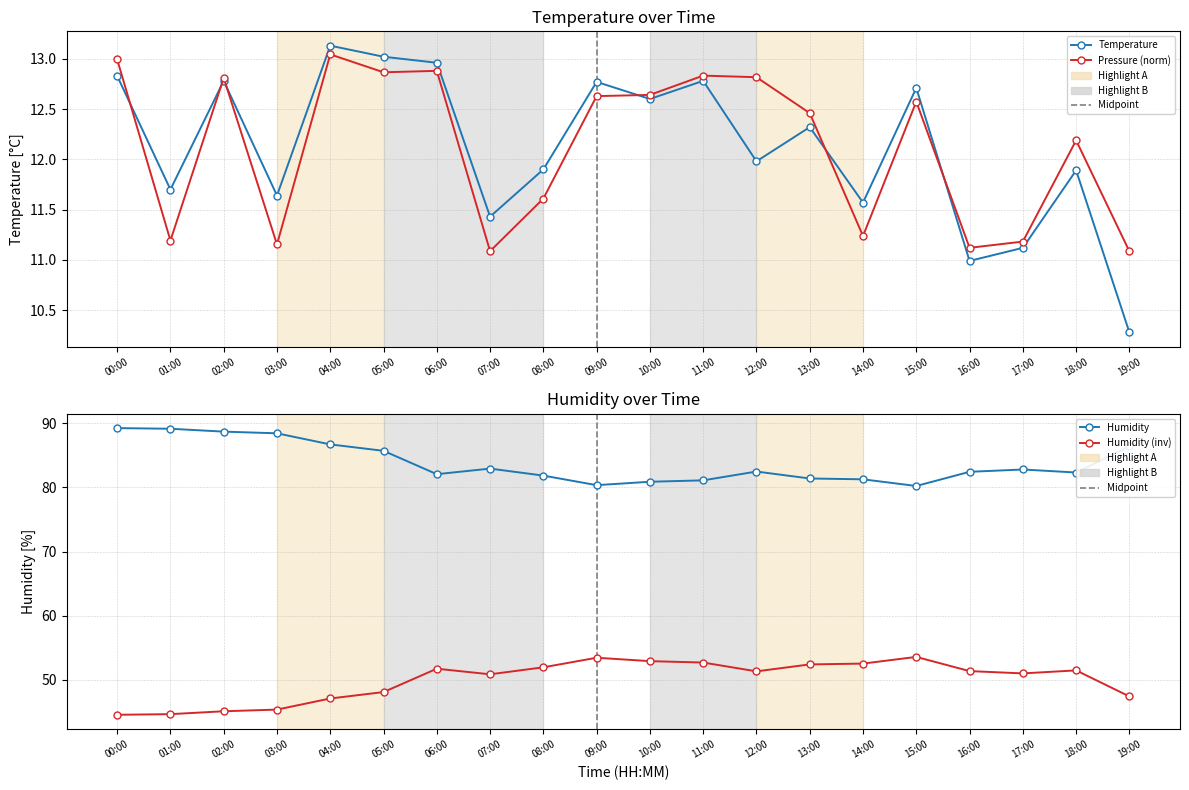

Reading left to right, extract all data points from this chart.

Temperature: 00:00=12.8	01:00=11.7	02:00=12.8	03:00=11.6	04:00=13.1	05:00=13.0	06:00=13.0	07:00=11.4	08:00=11.9	09:00=12.8	10:00=12.6	11:00=12.8	12:00=12.0	13:00=12.3	14:00=11.6	15:00=12.7	16:00=11.0	17:00=11.1	18:00=11.9	19:00=10.3
Pressure (norm): 00:00=13.0	01:00=11.2	02:00=12.8	03:00=11.2	04:00=13.0	05:00=12.9	06:00=12.9	07:00=11.1	08:00=11.6	09:00=12.6	10:00=12.6	11:00=12.8	12:00=12.8	13:00=12.5	14:00=11.2	15:00=12.6	16:00=11.1	17:00=11.2	18:00=12.2	19:00=11.1
Humidity: 00:00=89.2	01:00=89.2	02:00=88.7	03:00=88.4	04:00=86.7	05:00=85.7	06:00=82.1	07:00=82.9	08:00=81.8	09:00=80.4	10:00=80.9	11:00=81.1	12:00=82.5	13:00=81.4	14:00=81.3	15:00=80.2	16:00=82.4	17:00=82.8	18:00=82.3	19:00=86.4
Humidity (inv): 00:00=44.6	01:00=44.7	02:00=45.1	03:00=45.4	04:00=47.1	05:00=48.1	06:00=51.8	07:00=50.9	08:00=52.0	09:00=53.5	10:00=52.9	11:00=52.7	12:00=51.3	13:00=52.4	14:00=52.6	15:00=53.6	16:00=51.4	17:00=51.0	18:00=51.5	19:00=47.4